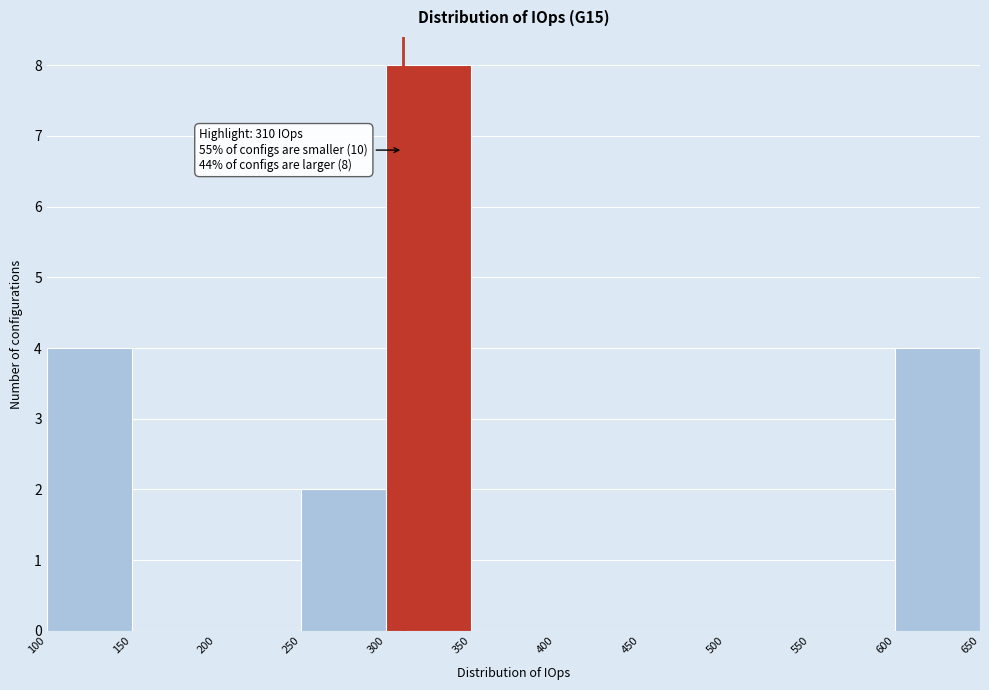

Over which range of the x-axis is the bar tallest?

300 to 350